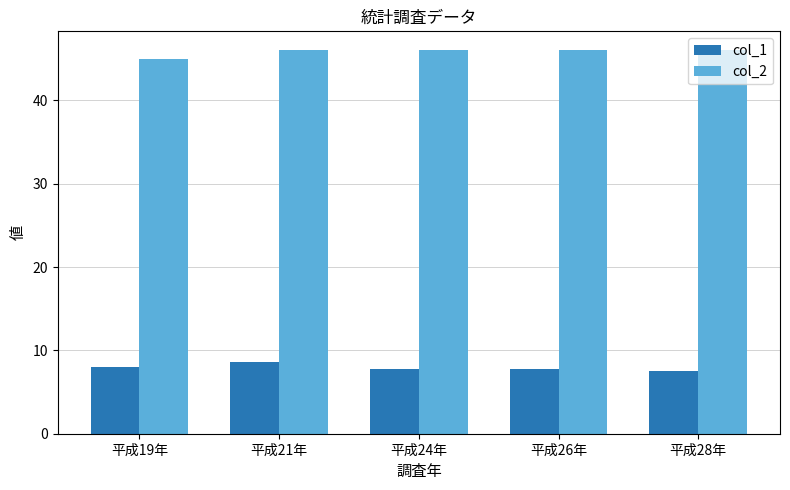

At which category is the sum across all series the highest?

平成21年